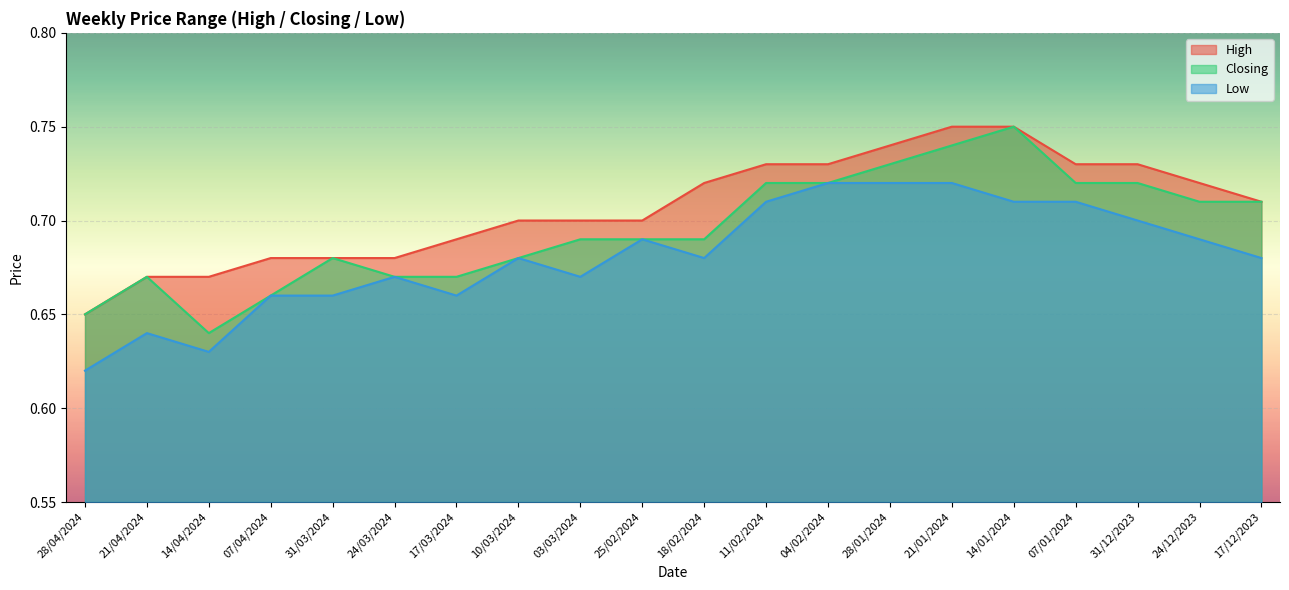

Where is High nearest to the value 0?

28/04/2024